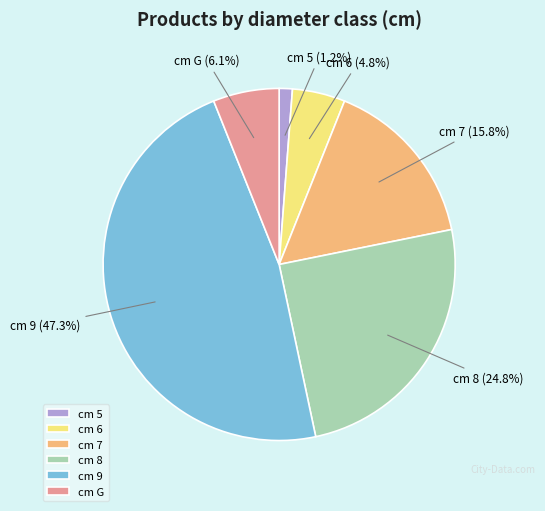

How many segments does this pie chart have?

6